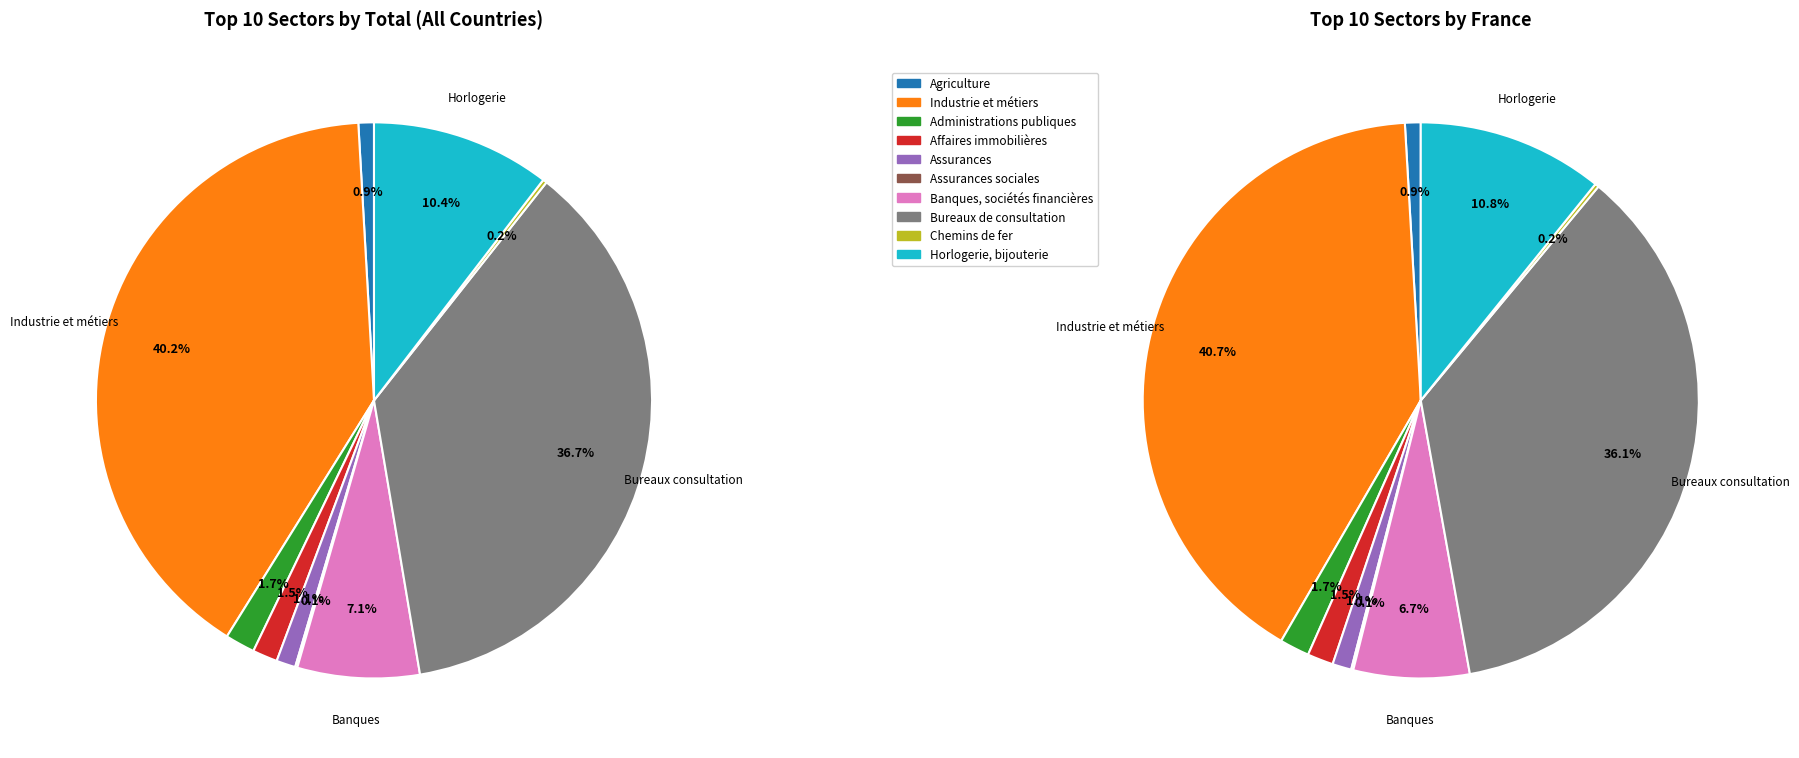

The Administrations publiques slice represents 2% of the pie. True or false?

True